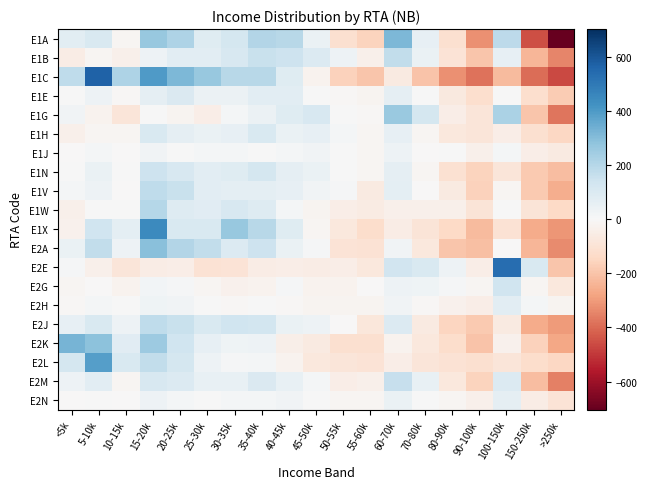

What is the greatest value displayed?

567.4